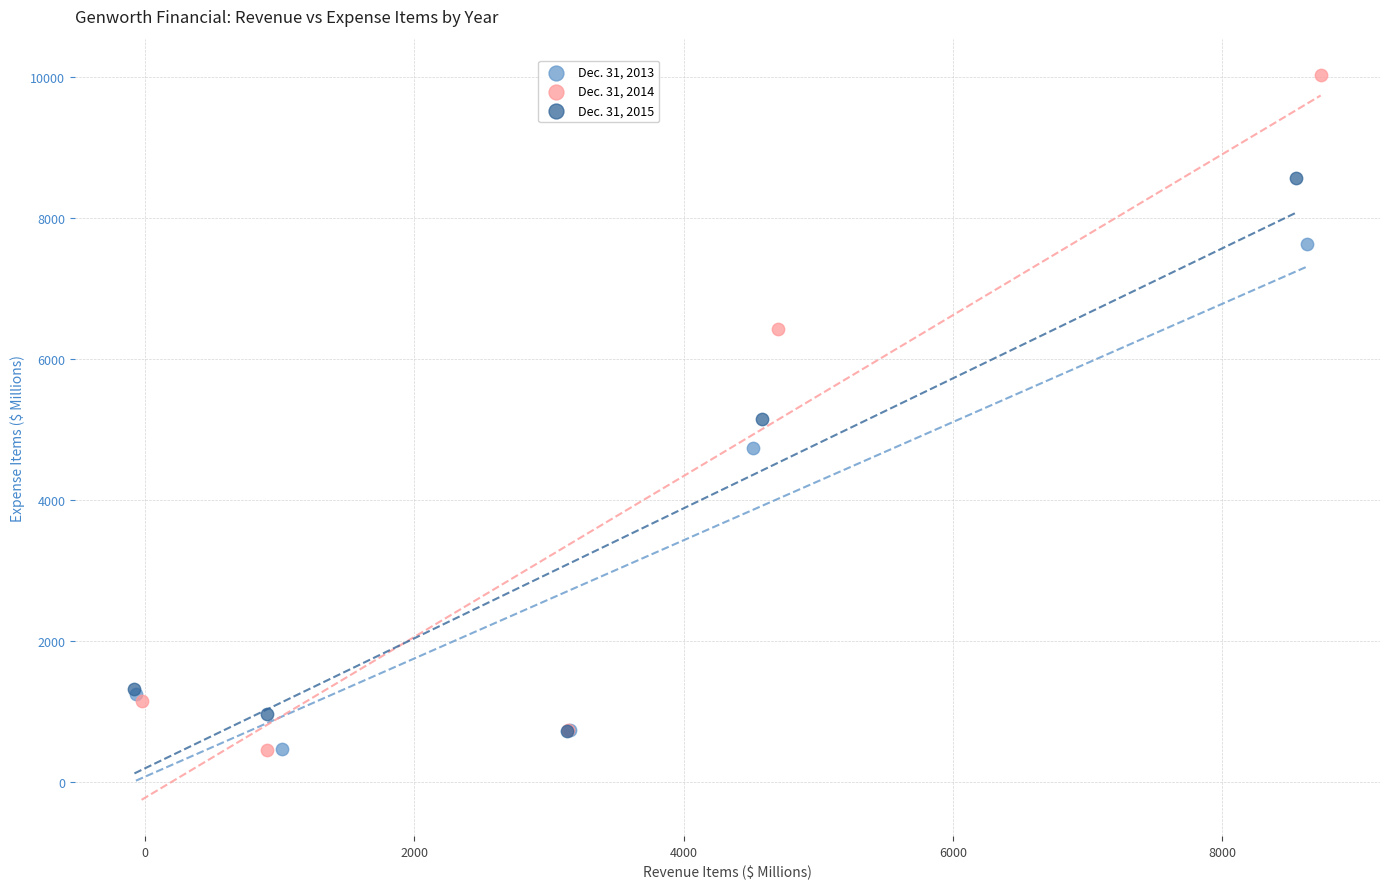

Which series reaches the maximum Y coordinate?

Dec. 31, 2014